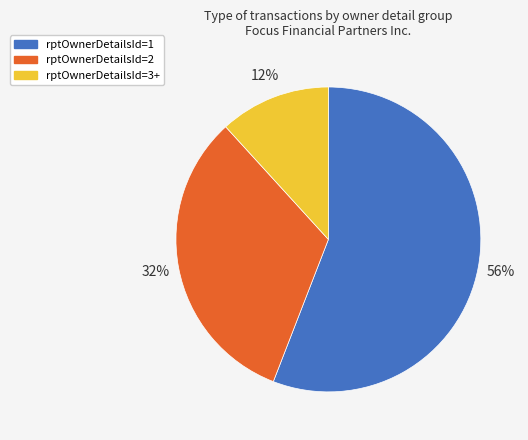

Rank the categories by value from lowest to highest.

rptOwnerDetailsId=3+, rptOwnerDetailsId=2, rptOwnerDetailsId=1